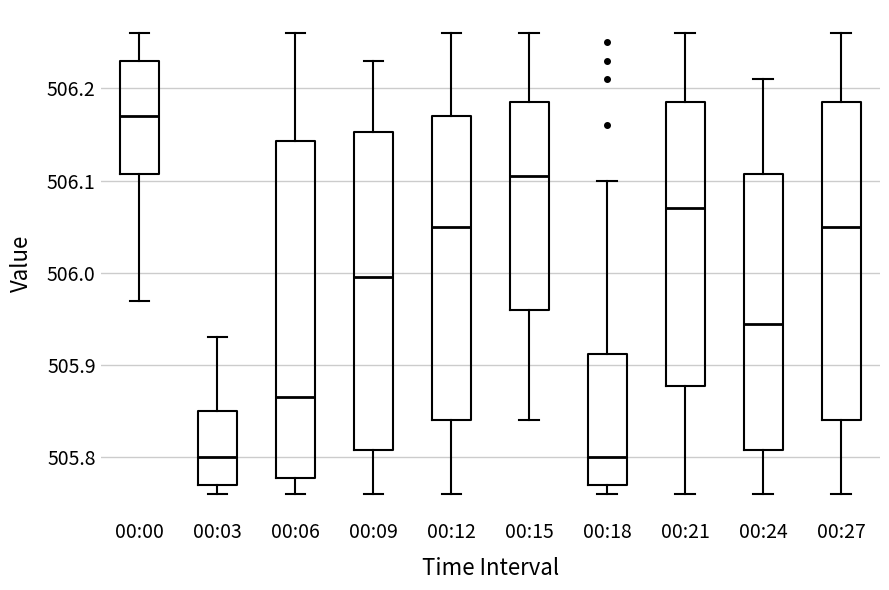

Comparing the boxes themselves (not the whiskers), which one is the tallest?

00:06